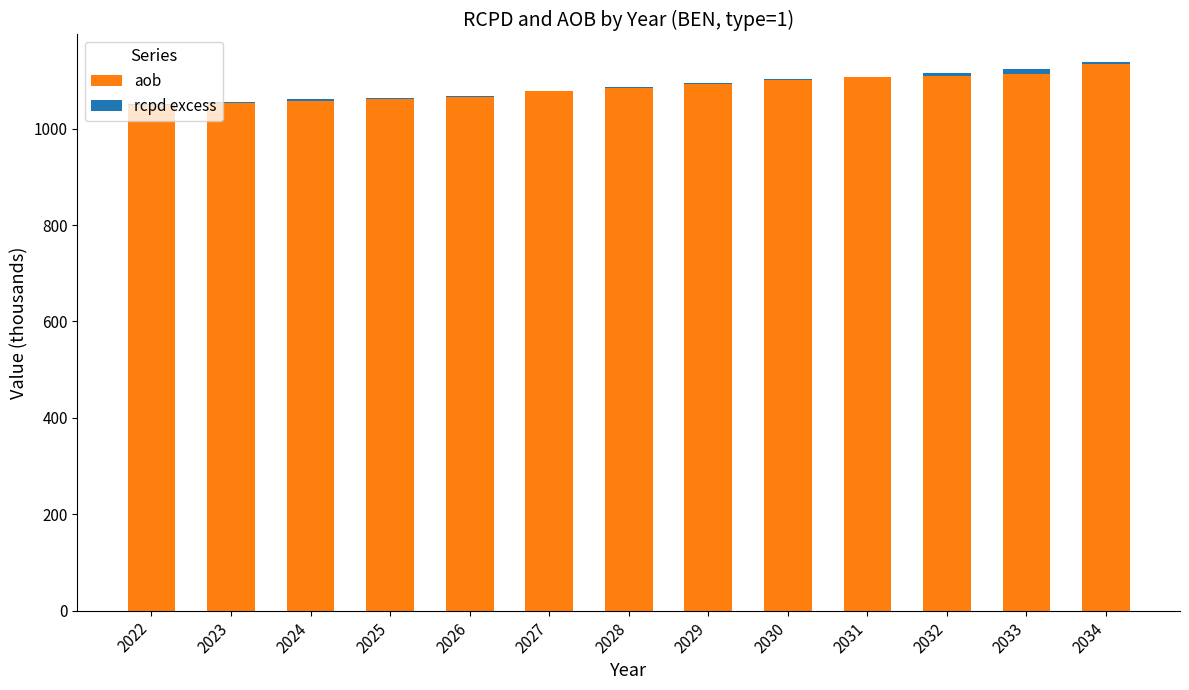

What is the sum of all aob values?

14105.0